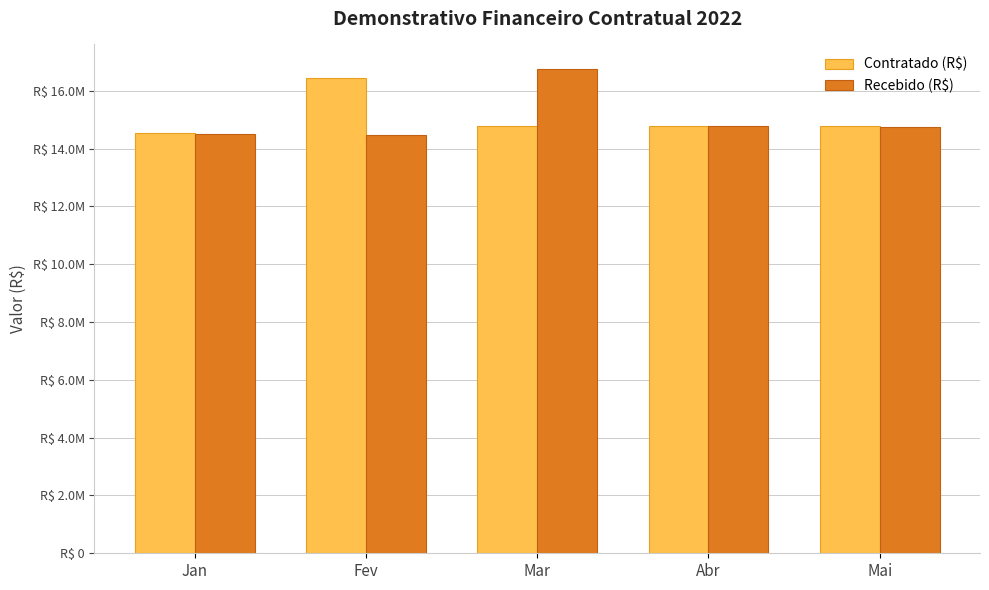

What position from the right is Mai?

1